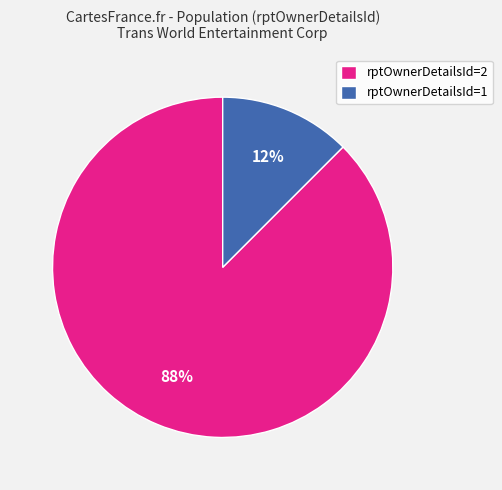

To the nearest percent, what is the average slice percentage?

50%